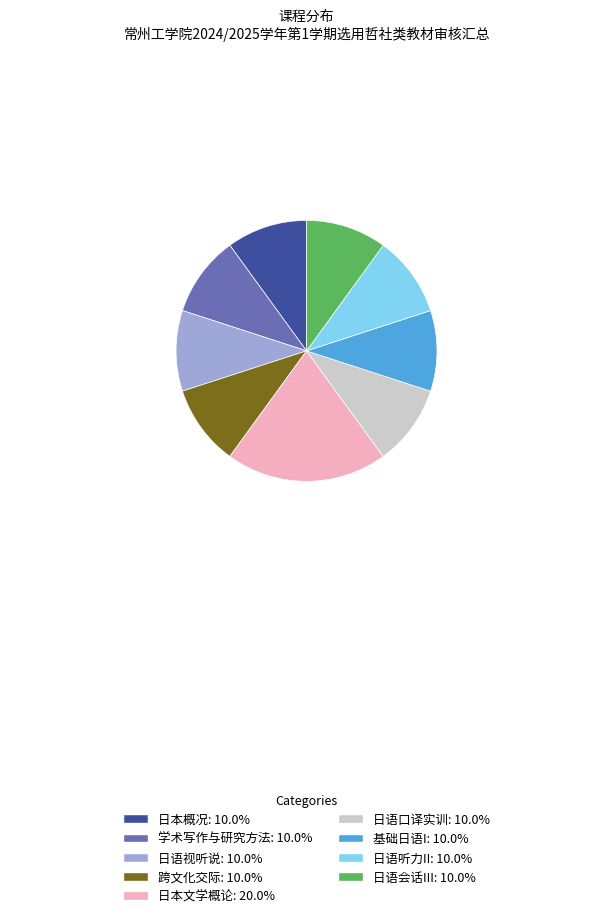

What is the ratio of the value at 基础日语I to the value at 日语会话III?

1.0